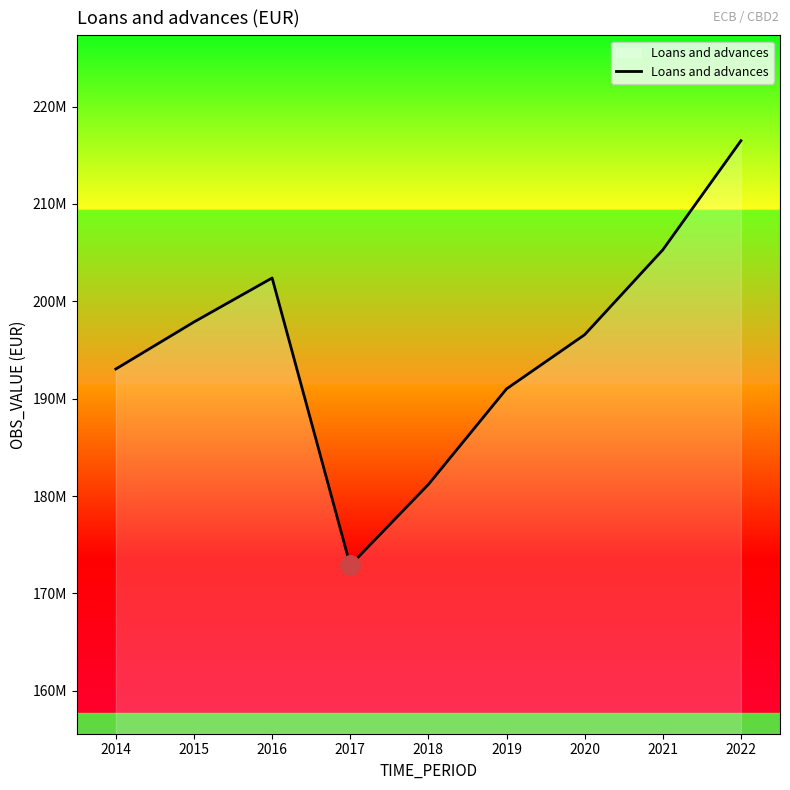

The value at 2020 is 196573224. True or false?

True